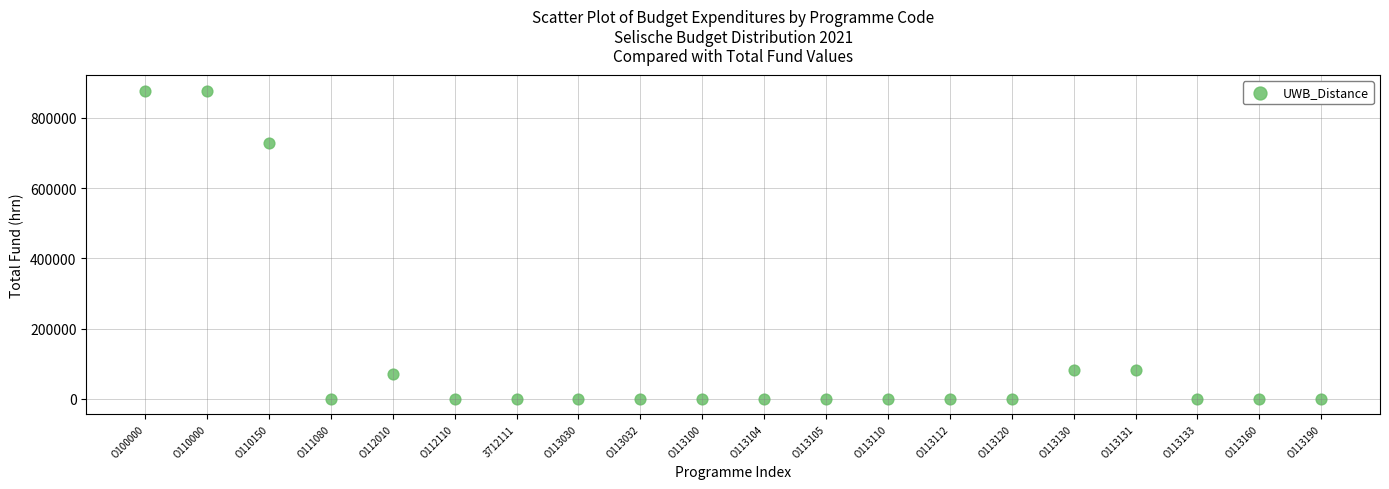

What is the range of Y values (max minus min)?

877913